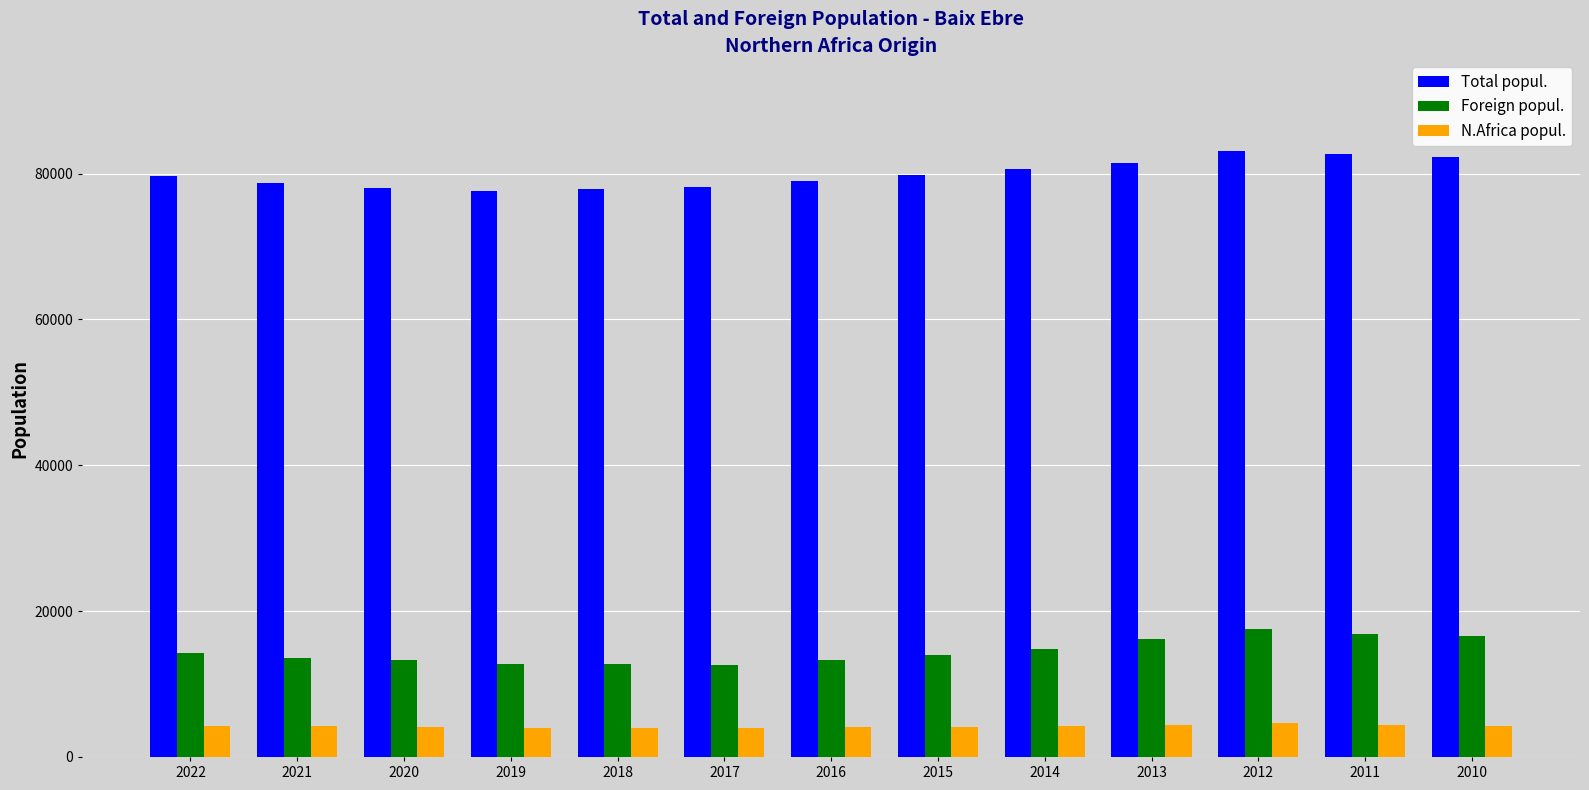

Which series has the largest range (max minus min)?

Total popul.